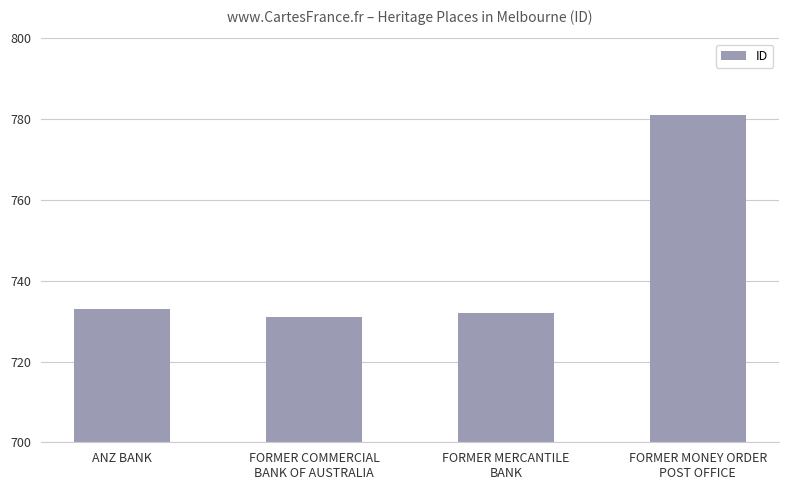

What is the label of the 3rd bar from the right?

FORMER COMMERCIAL
BANK OF AUSTRALIA